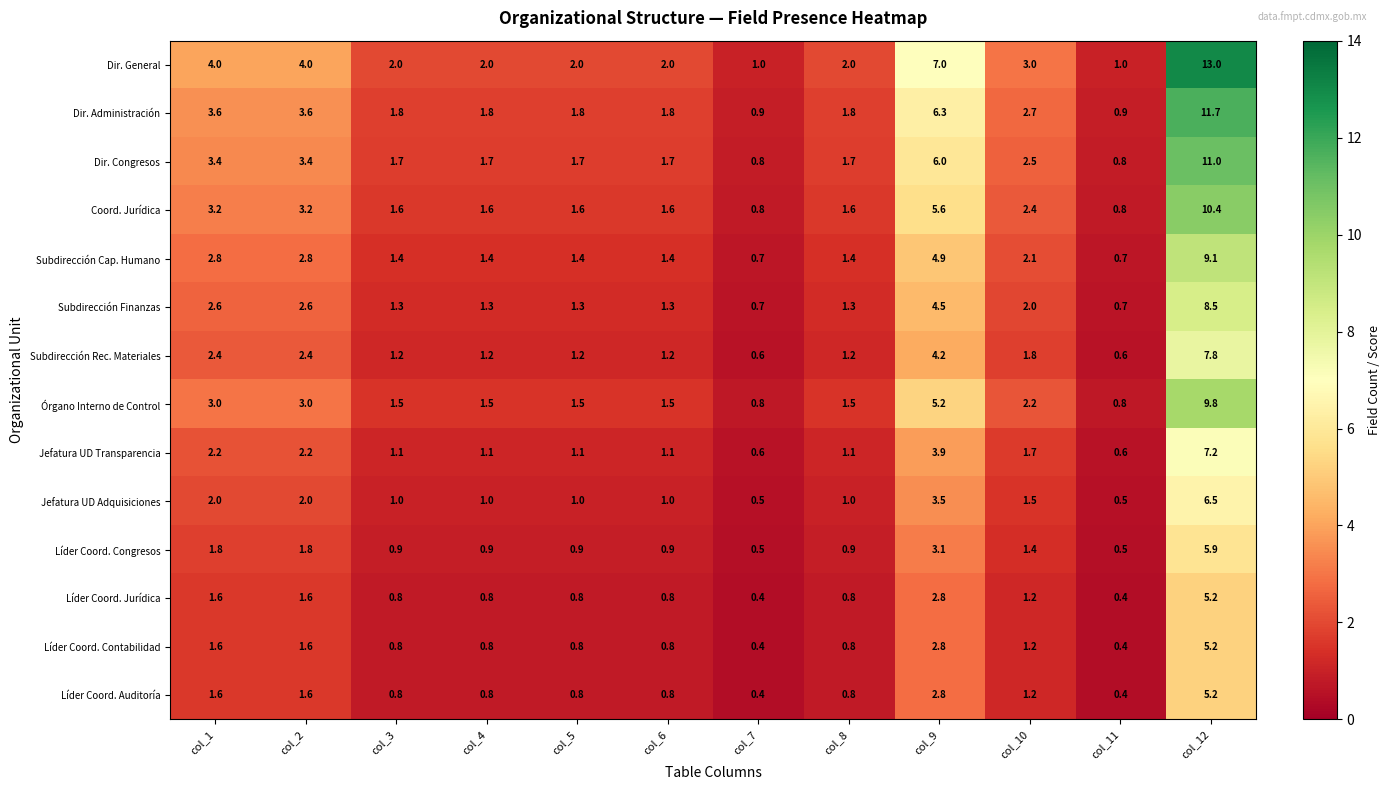

What is the sum of all Coord. Jurídica values?

34.4